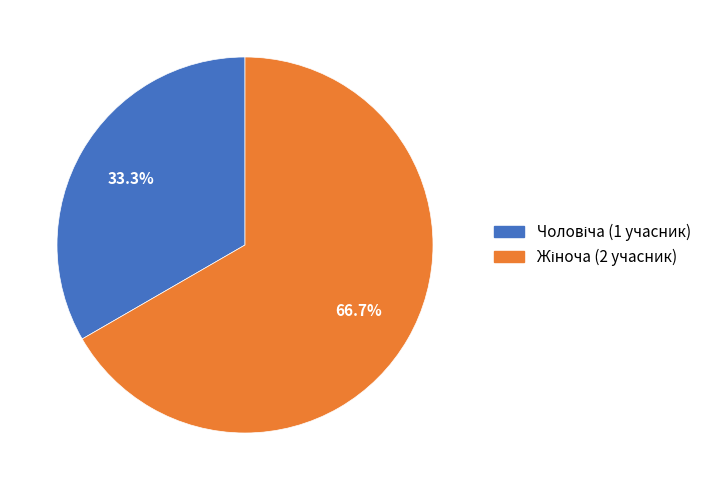

Is there a majority slice in this chart?

Yes